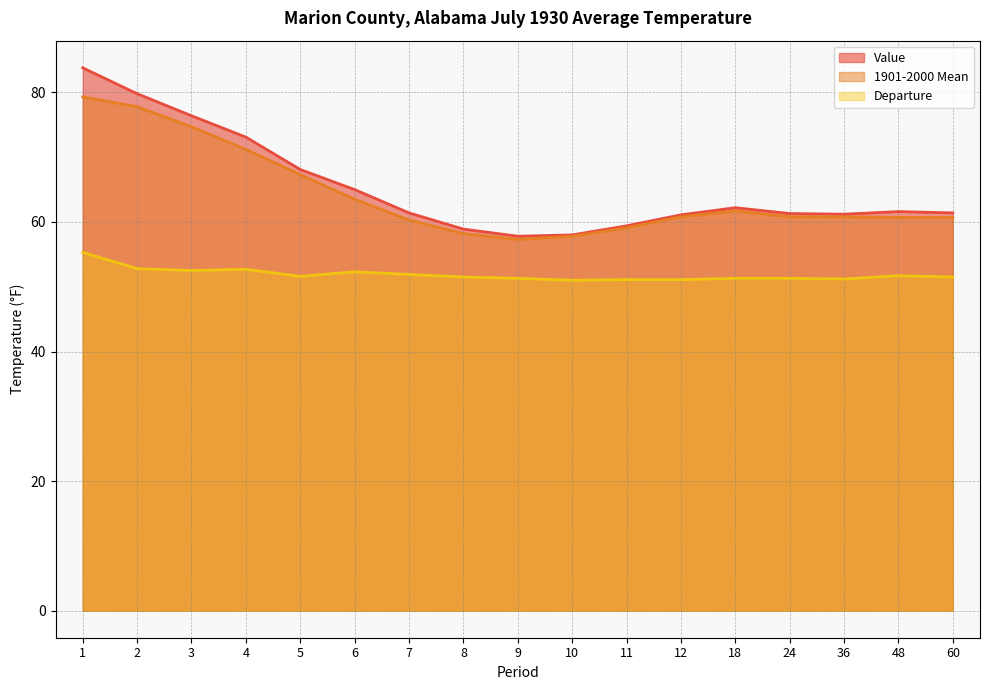

Does the chart display data point markers on the line(s)?

No